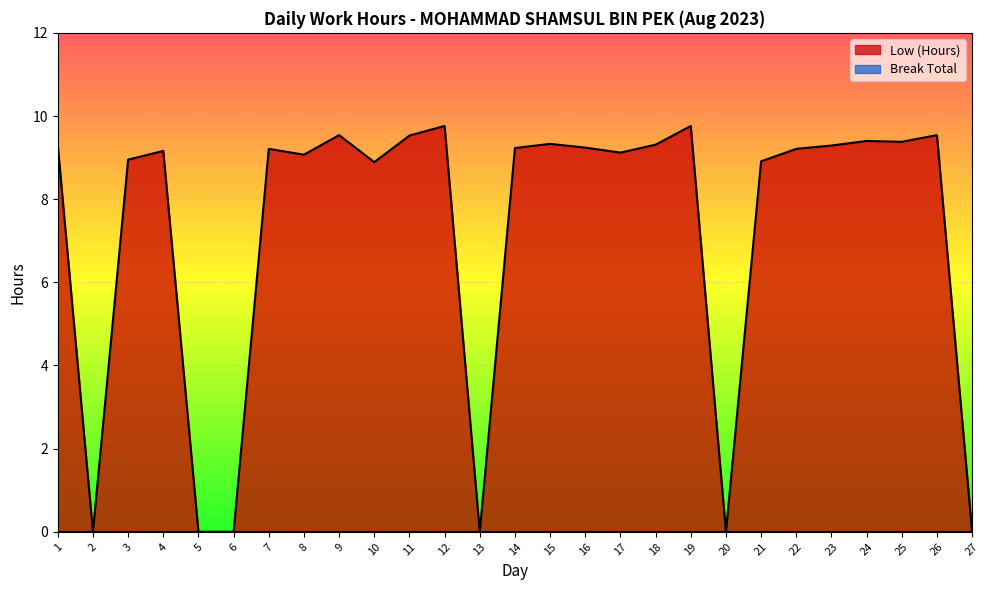

Where does the data first go above 9?

1